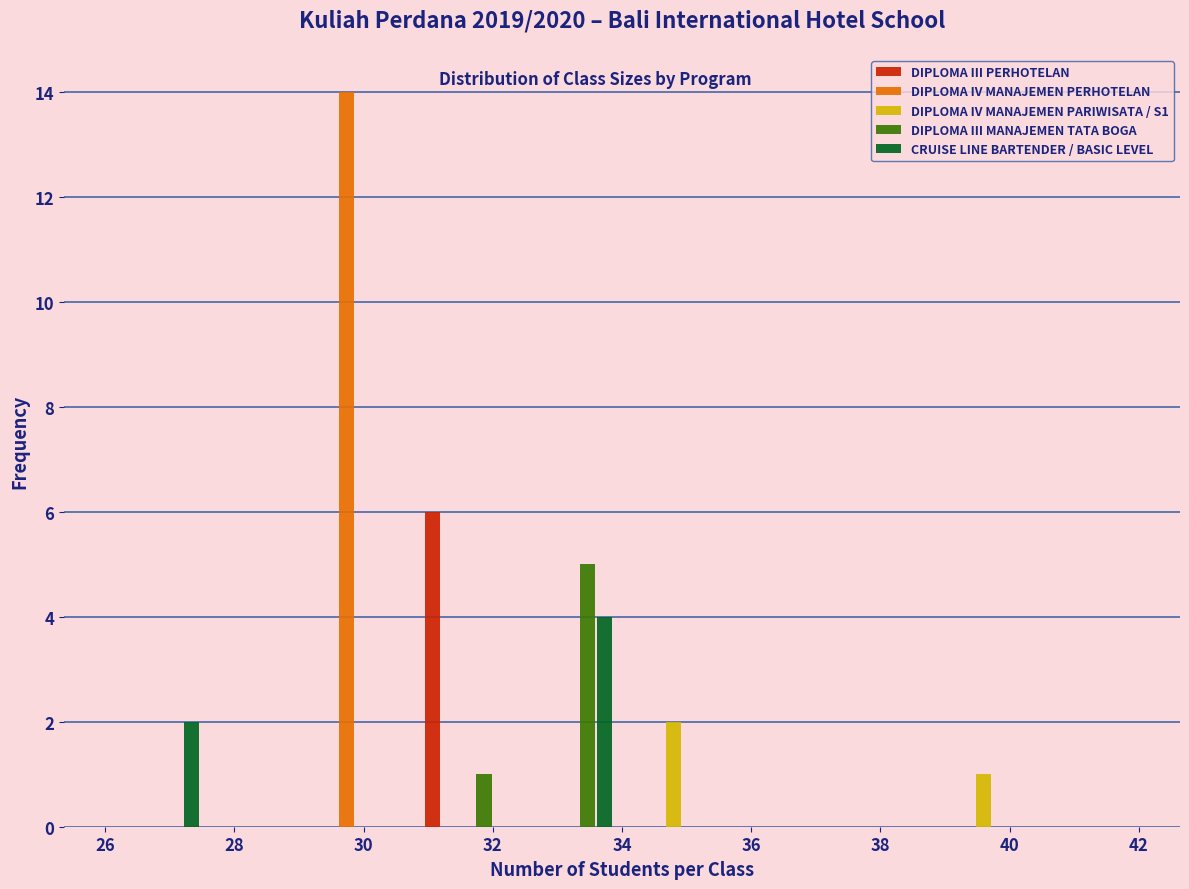

What is the height of the CRUISE LINE BARTENDER / BASIC LEVEL bar covering 32.4 to 34.0 on the x-axis? The values are not printed on the chart, so give them approximately, as read against the axis.

4